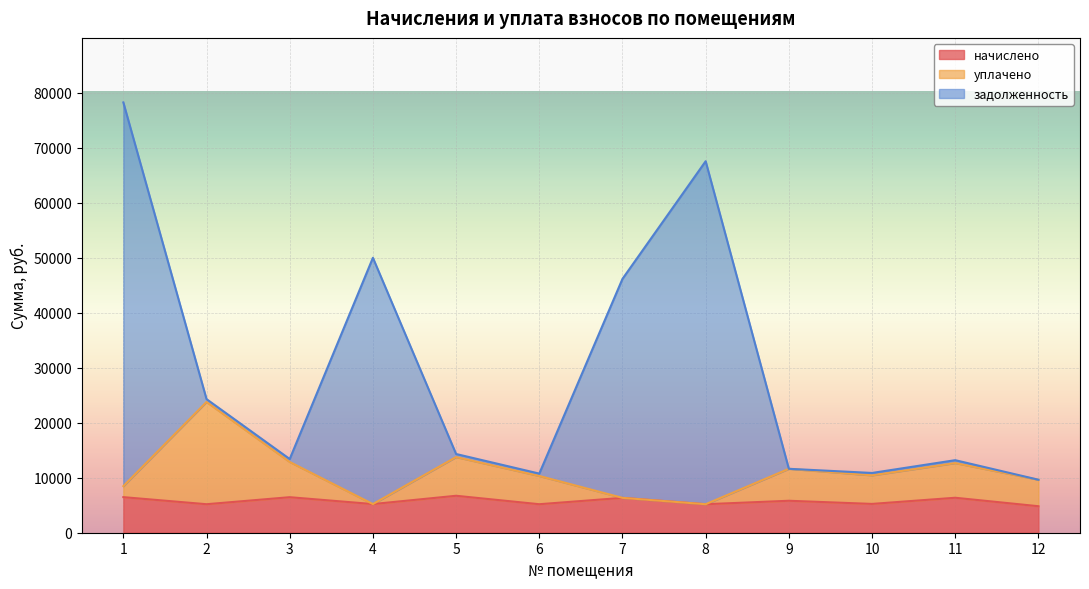

What is the maximum value for начислено?

6717.0